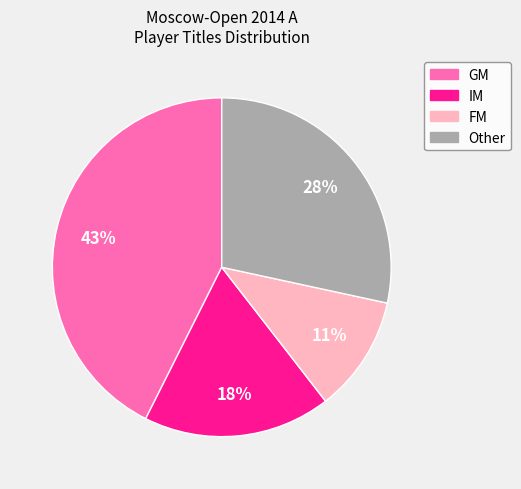

Which slice is the largest?

GM